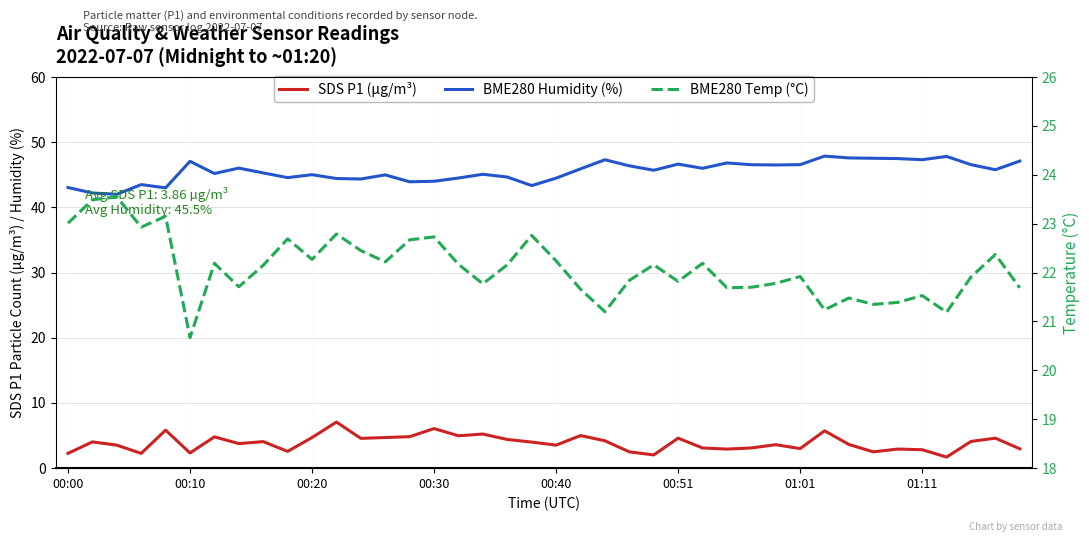

At which category is the sum across all series the highest?

31